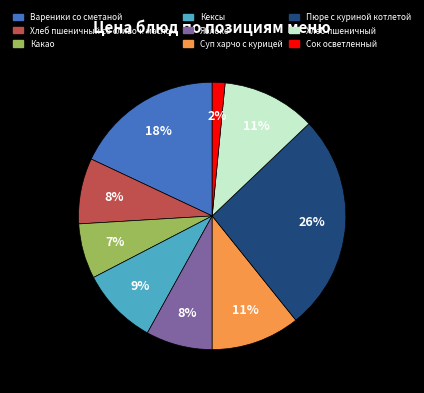

Is there a majority slice in this chart?

No